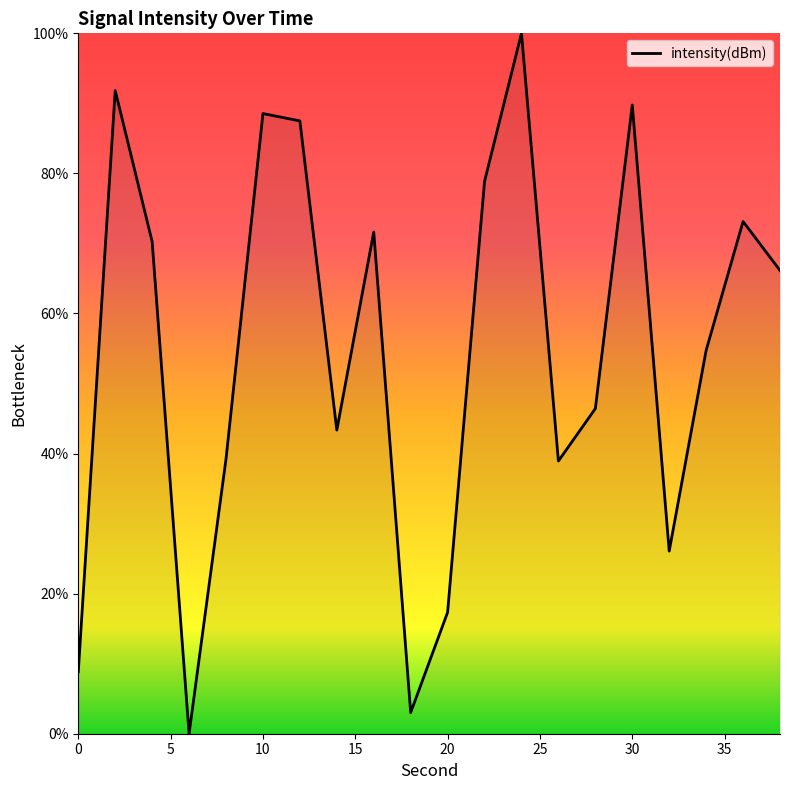

What is the greatest value displayed?

100.0